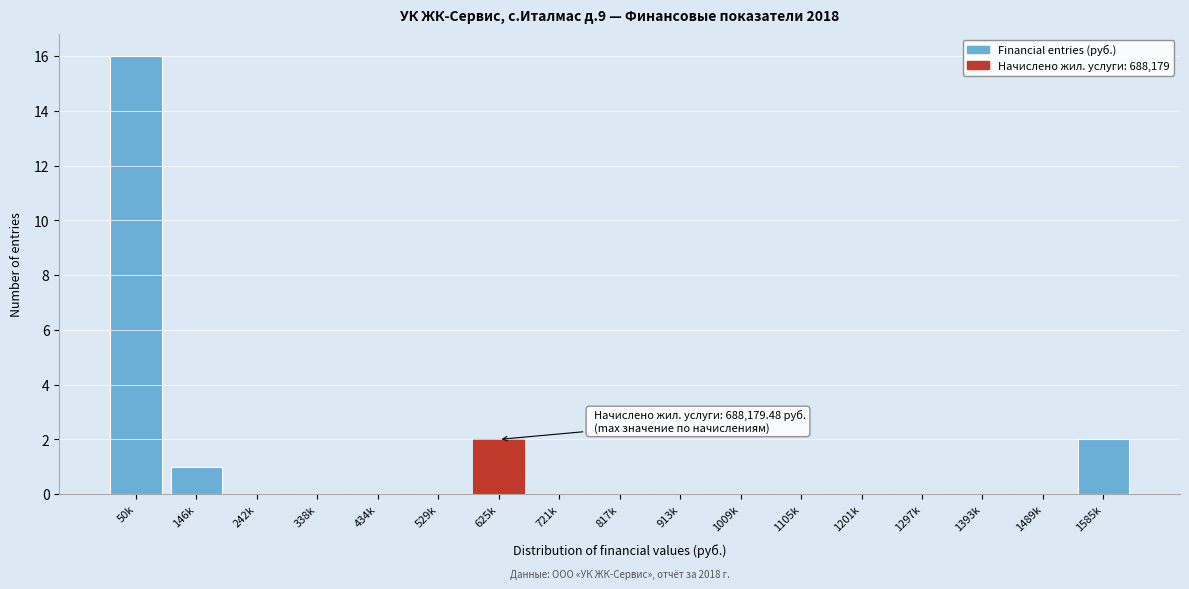

Reading right to left, what are all the values shown in this chart?

1585k=2	1489k=0	1393k=0	1297k=0	1201k=0	1105k=0	1009k=0	913k=0	817k=0	721k=0	625k=2	529k=0	434k=0	338k=0	242k=0	146k=1	50k=16